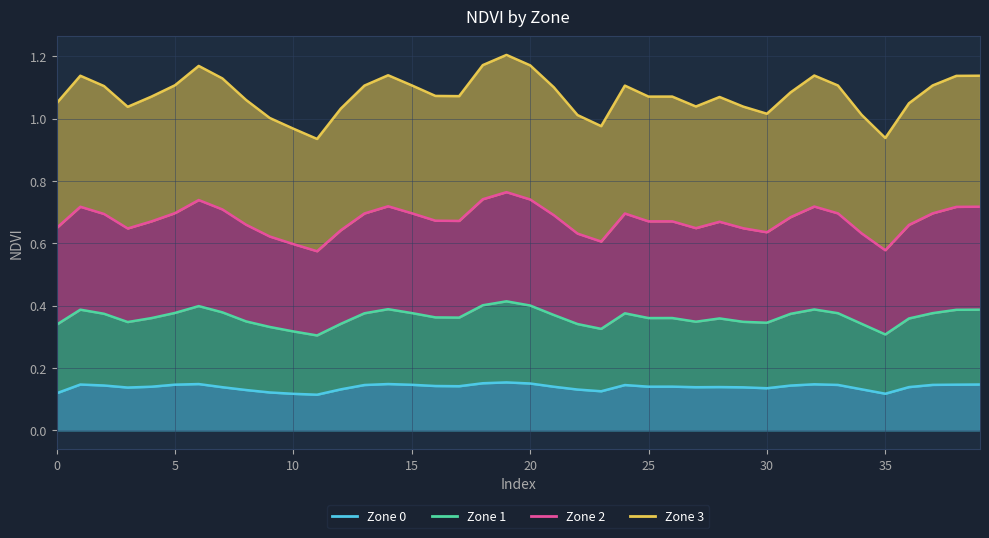

At which category is the sum across all series the highest?

19